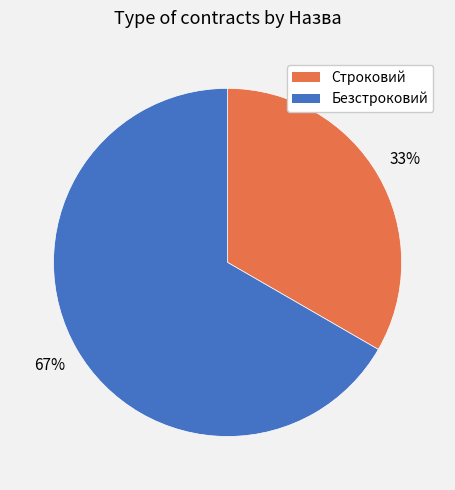

Does Безстроковий account for over 50% of the chart?

Yes